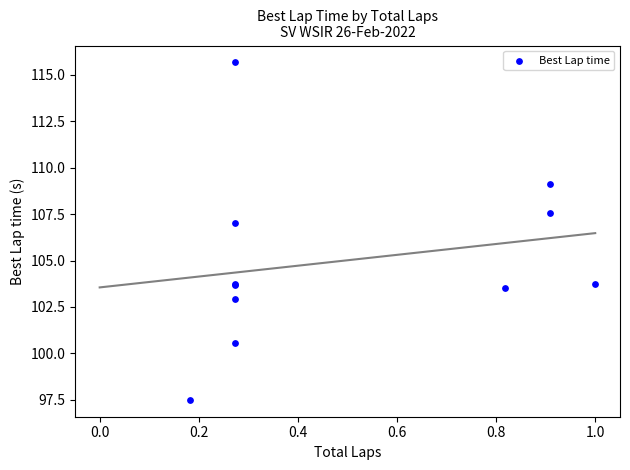

What Y value in the scatter plot is closest to 106?

107.0